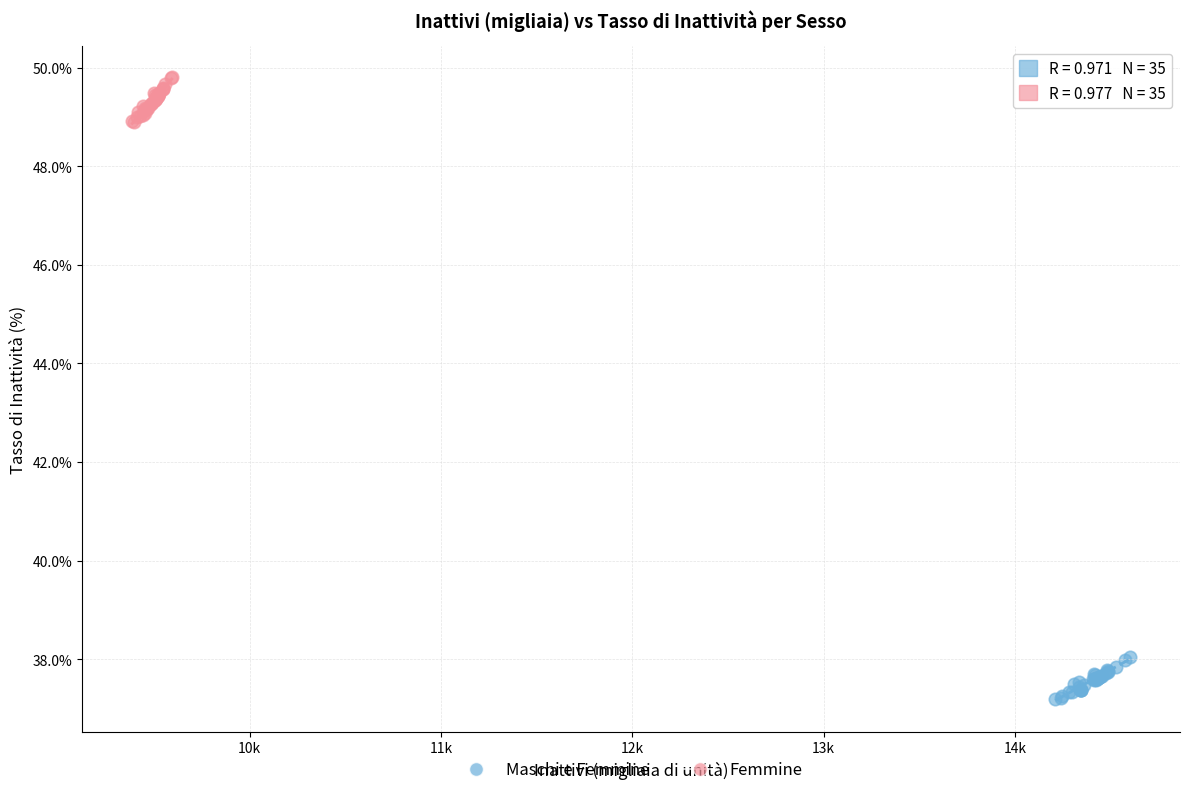

Which series reaches the maximum Y coordinate?

Femmine